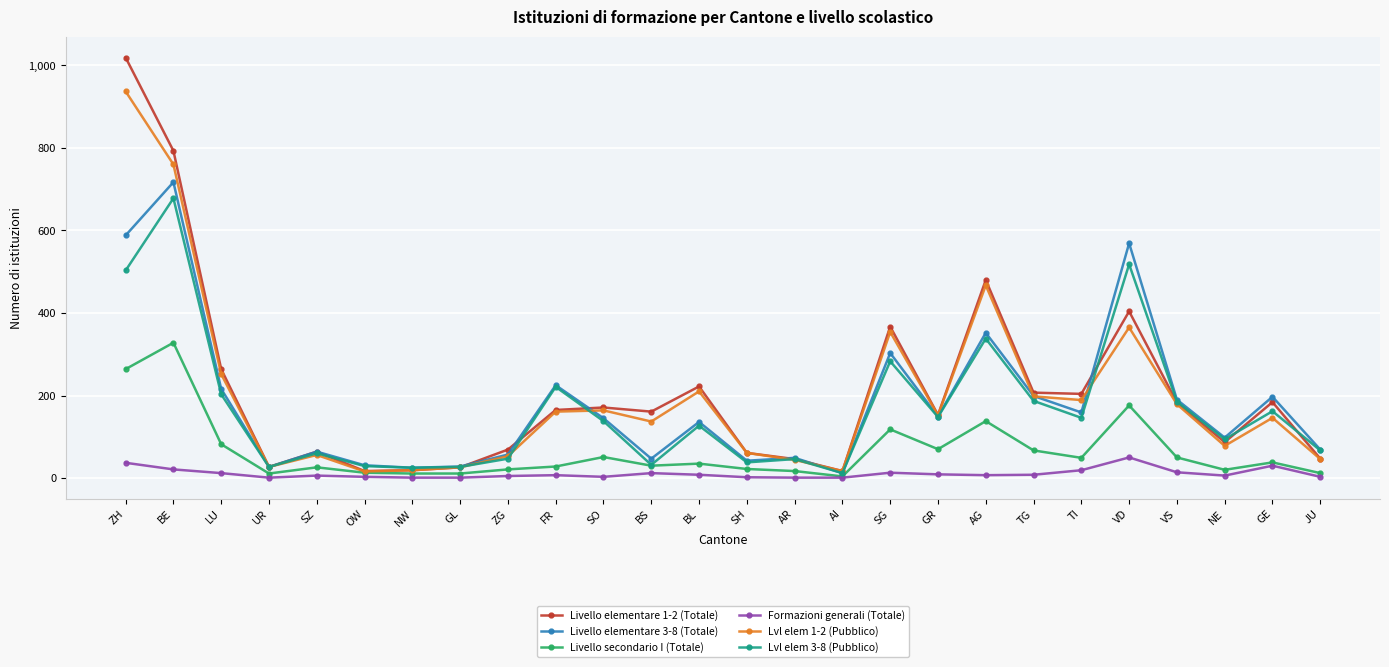

The value of Livello secondario I (Totale) at BE is 195. True or false?

False